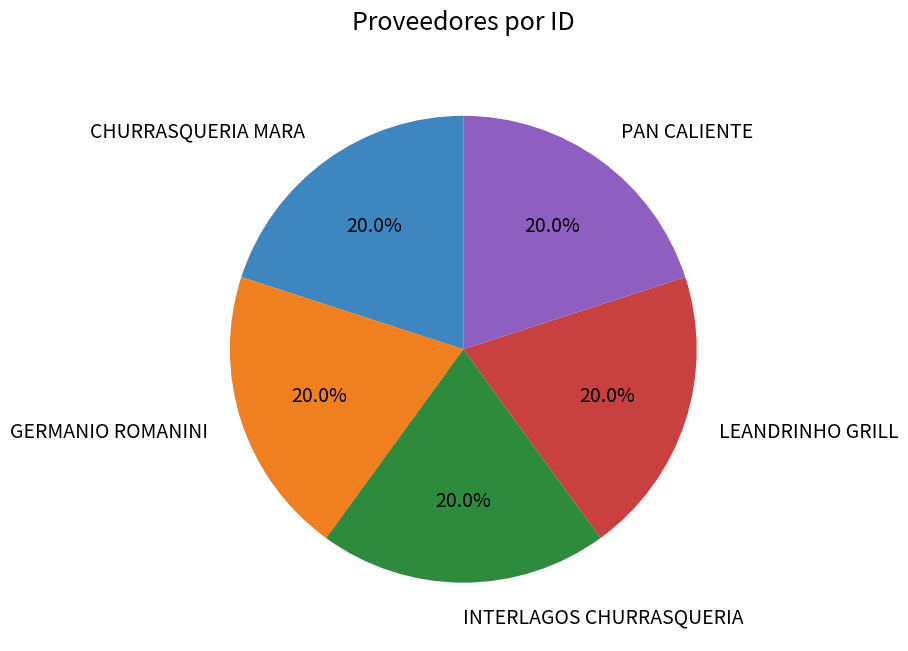

Is there a majority slice in this chart?

No